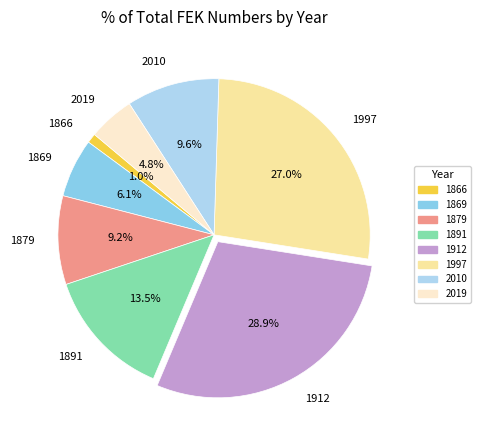

To the nearest percent, what is the combined percentage of 1879 and 2010?

19%